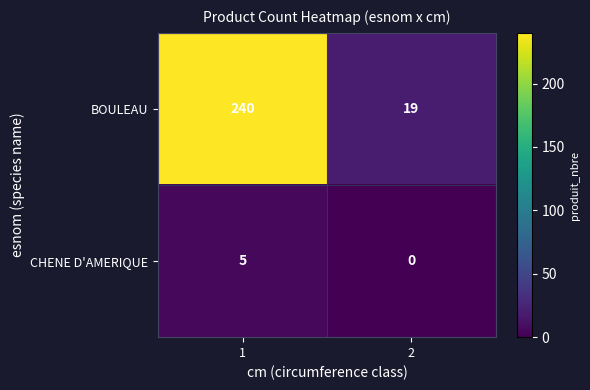

Rank the series at 2 from lowest to highest value.

CHENE D'AMERIQUE, BOULEAU